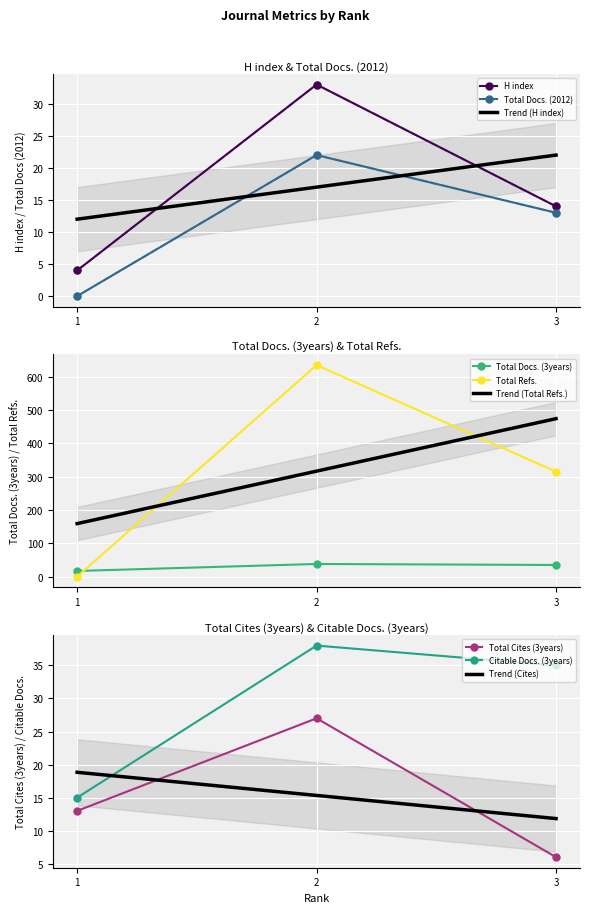

The value of Total Refs. at 3 is 130. True or false?

False